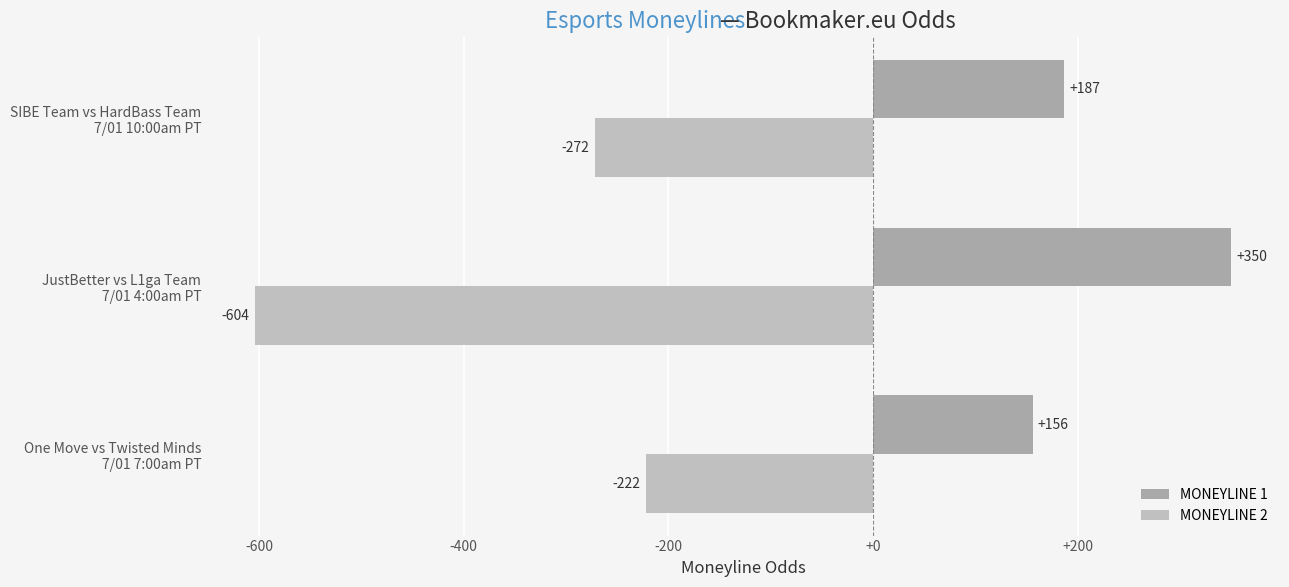

Count the MONEYLINE 1 values in the range 156 to 350.

3